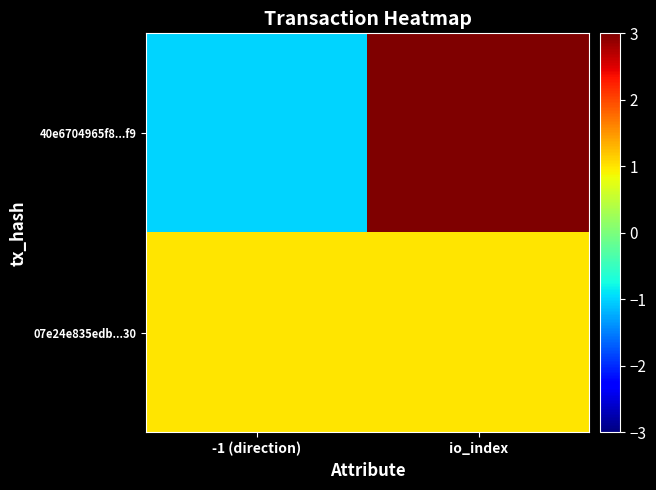

Between -1 (direction) and io_index, which series saw the biggest shift?

40e6704965f8...f9